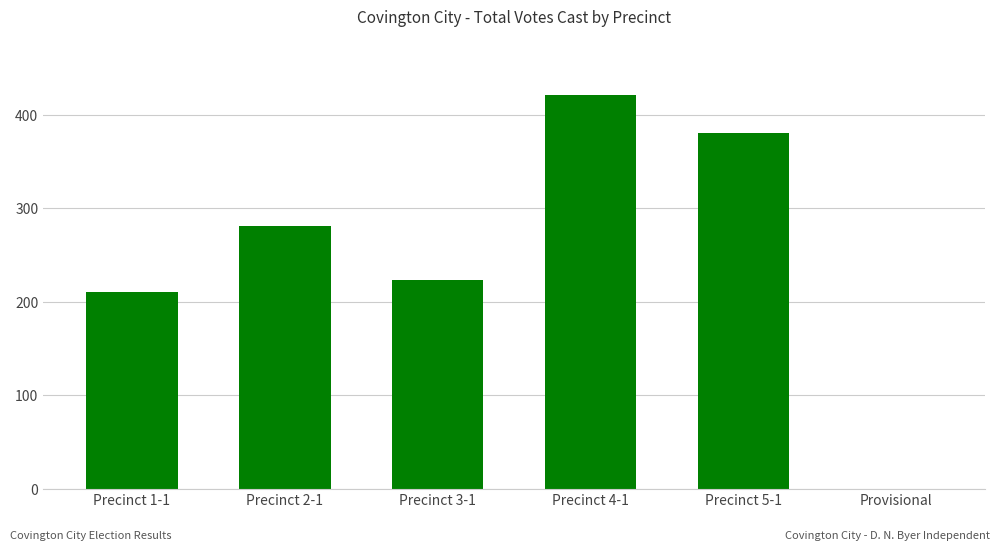

Reading left to right, what are all the values shown in this chart?

Precinct 1-1=211	Precinct 2-1=281	Precinct 3-1=223	Precinct 4-1=421	Precinct 5-1=381	Provisional=0